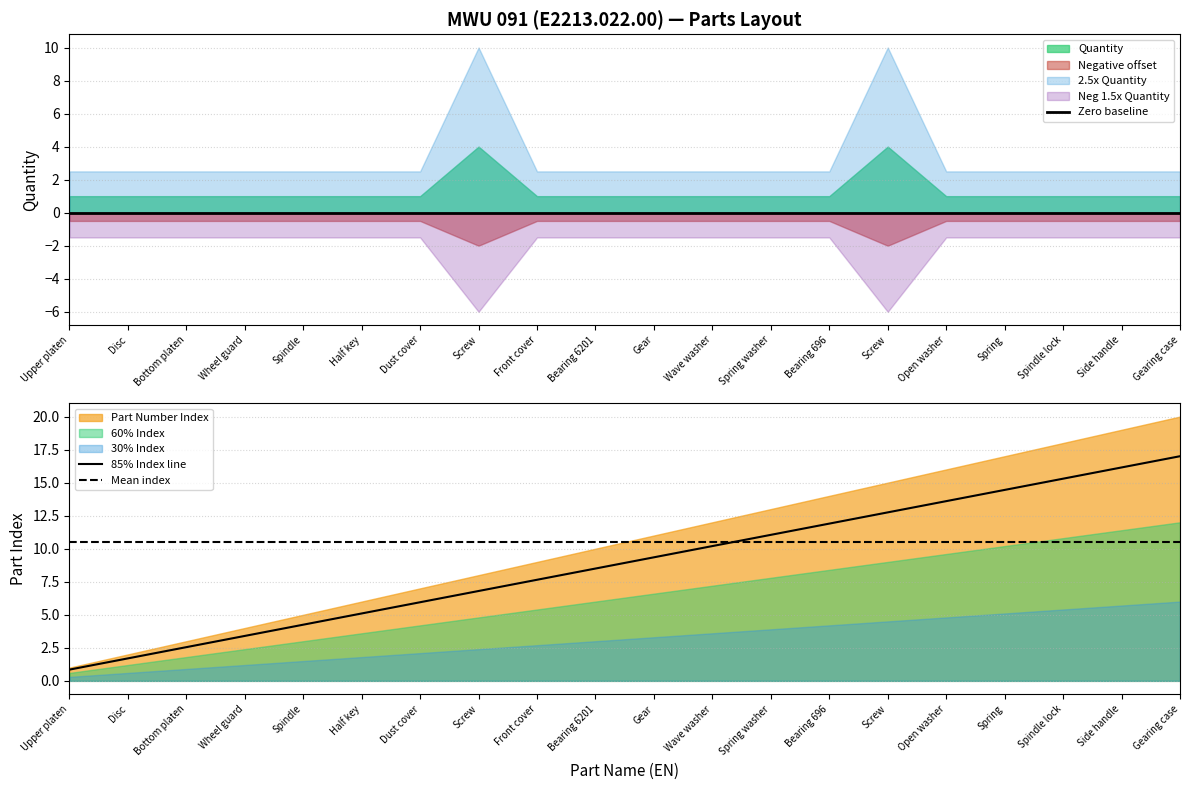

What is the label of the 14th point from the left?

Bearing 696